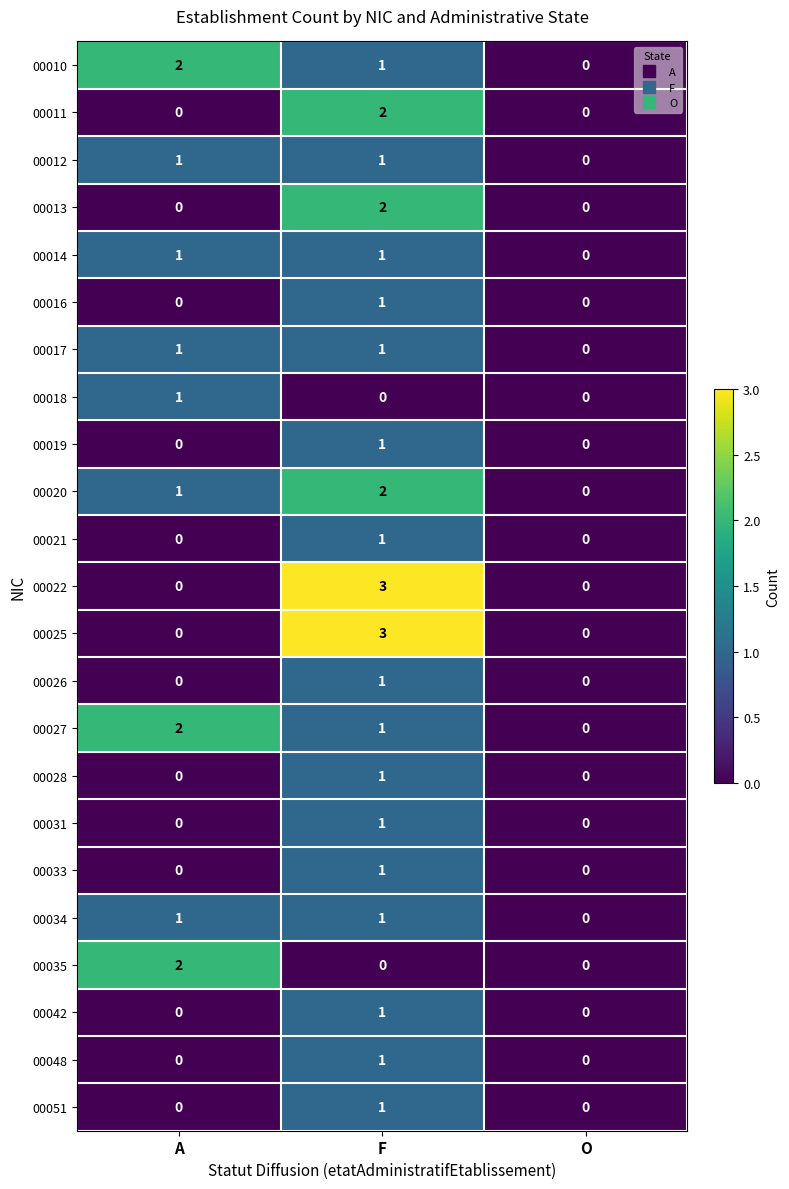

What is the spread (max minus min) of values at F?

3